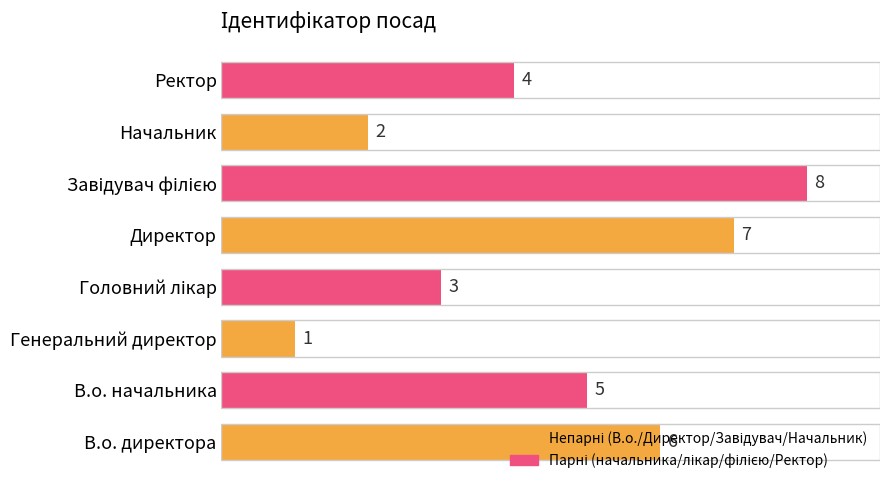

What is the difference between the maximum and second lowest values?

6